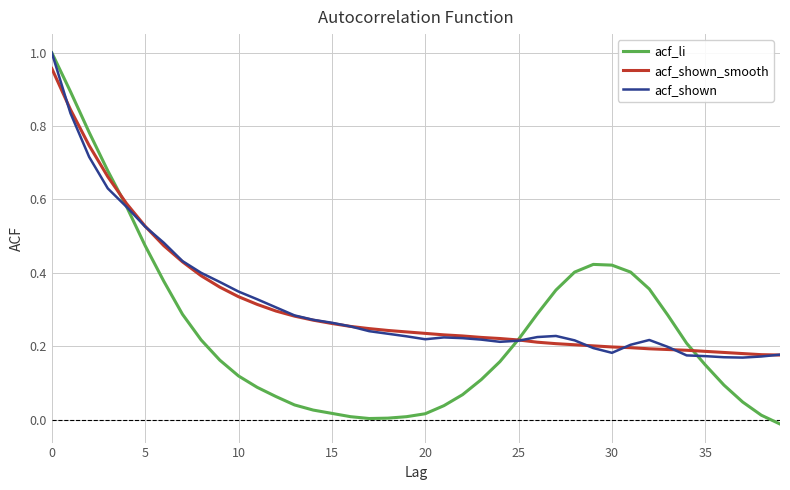

At how many categories does at least one series exceed 0?

40